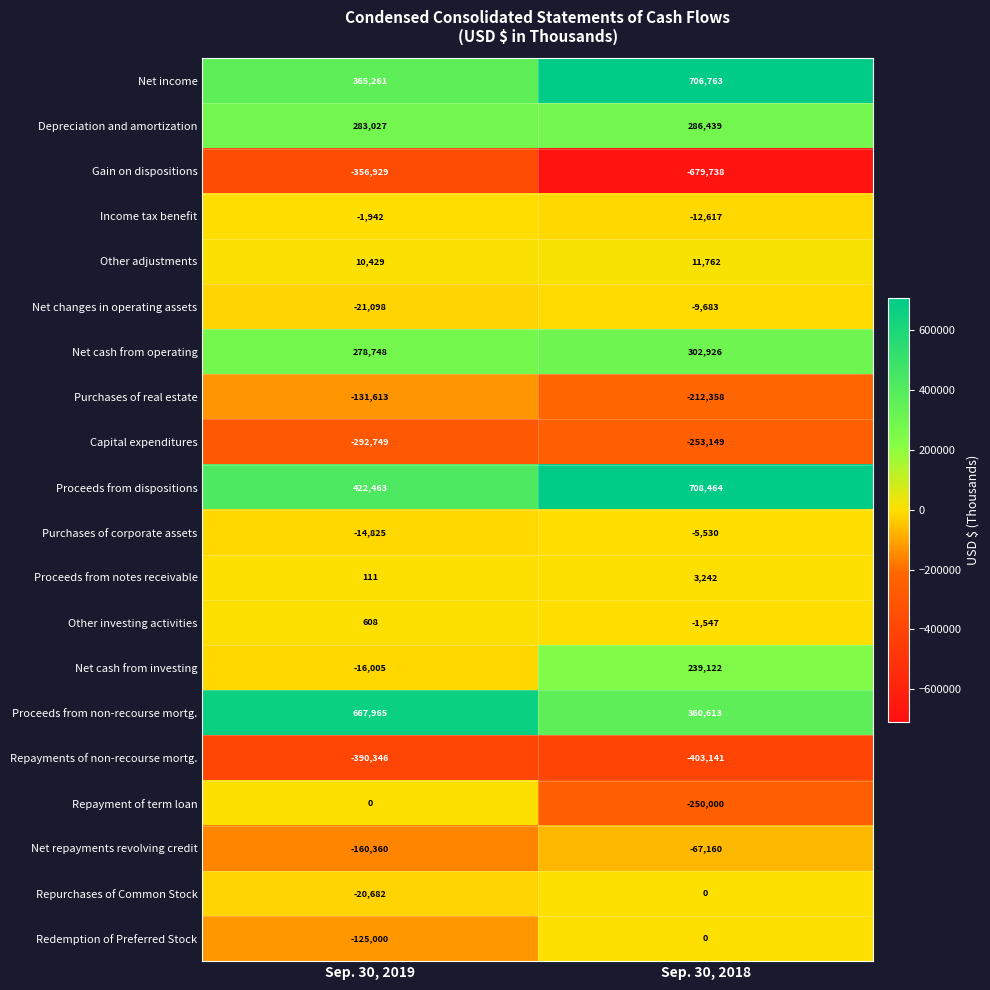

Which series has the largest total across all categories?

Proceeds from dispositions